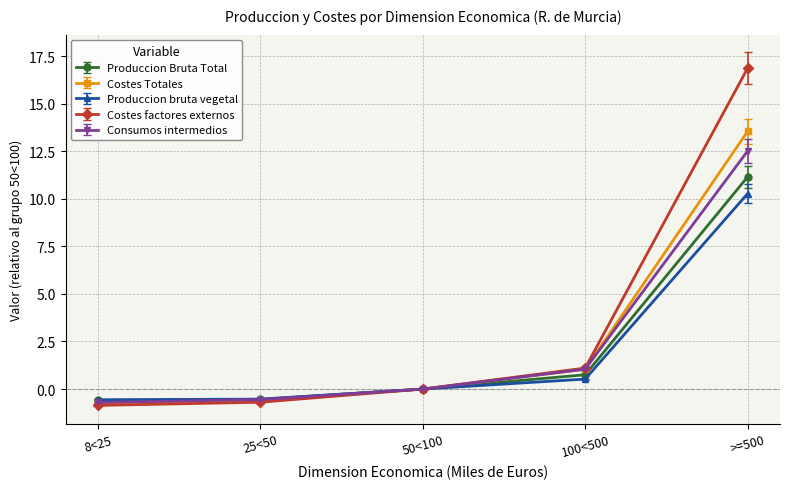

What is the maximum value for Costes Totales?

13.5